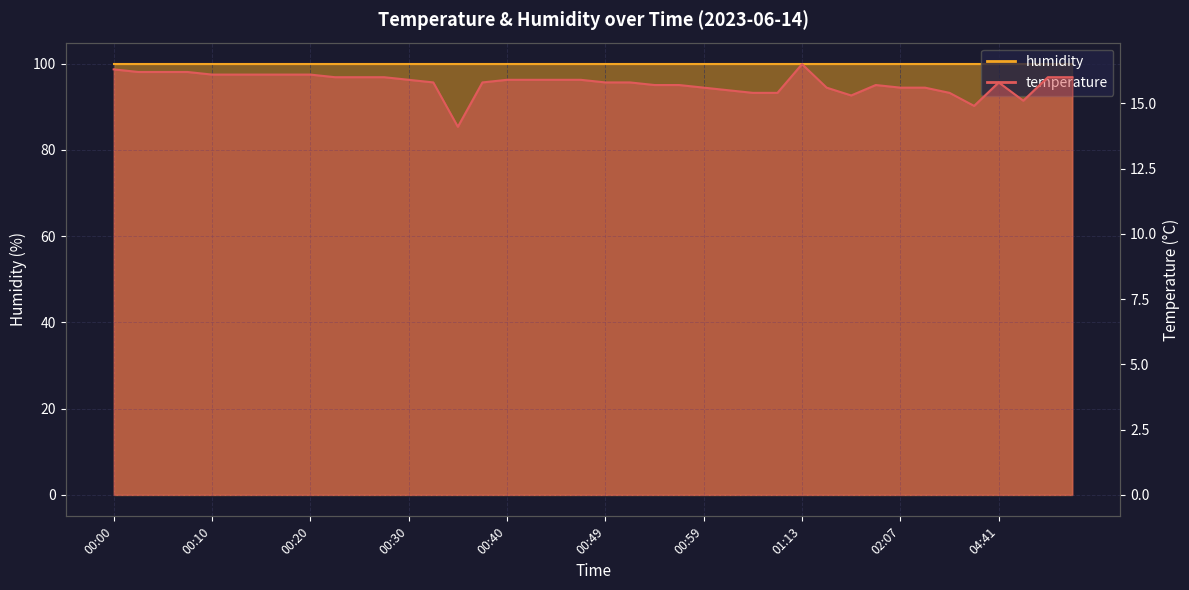

What is the smallest value displayed?

14.1